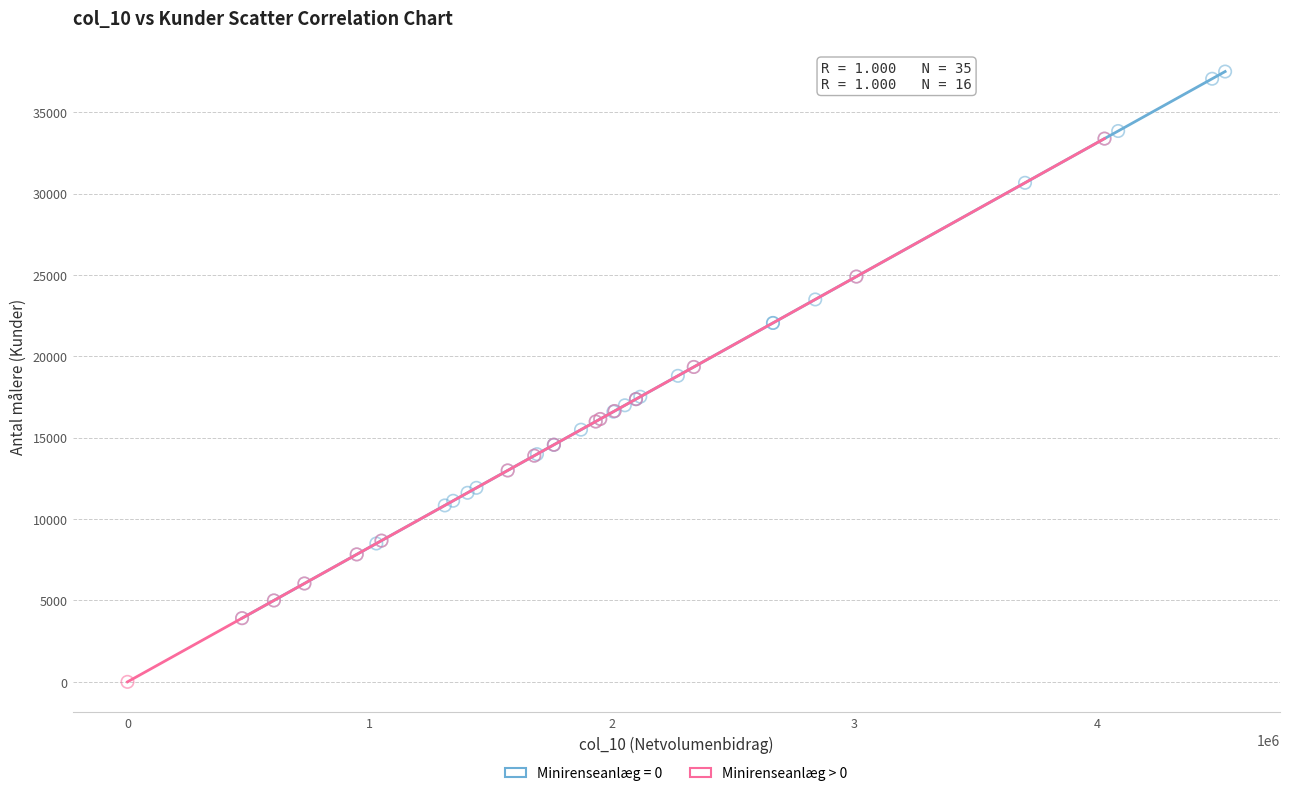

Which series contains the highest Y value?

Minirenseanlæg = 0